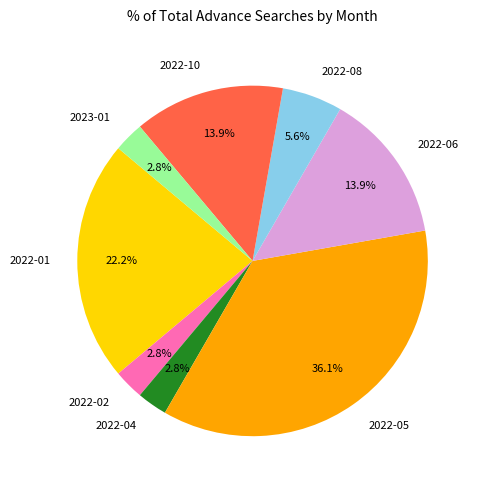

Is there a majority slice in this chart?

No